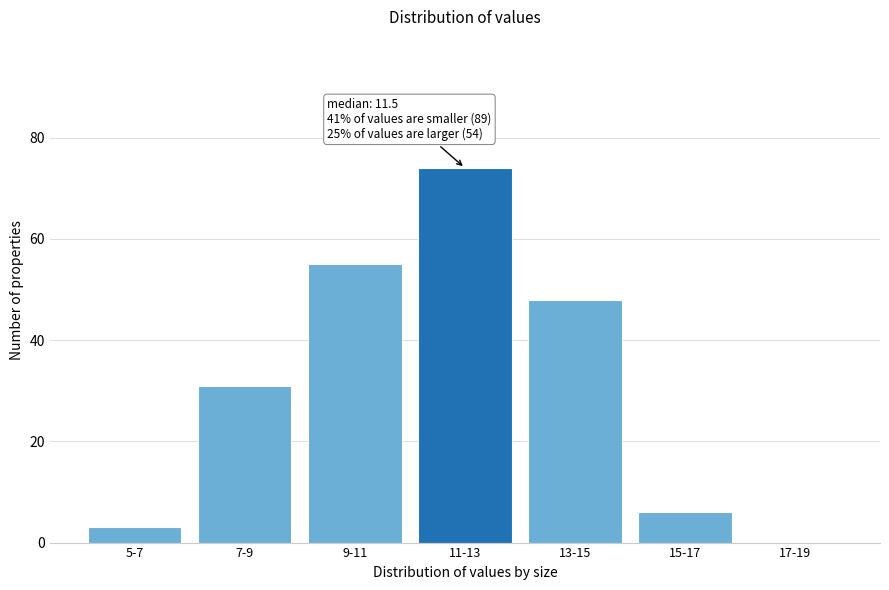

Reading right to left, what are all the values shown in this chart?

17-19=0	15-17=6	13-15=48	11-13=74	9-11=55	7-9=31	5-7=3